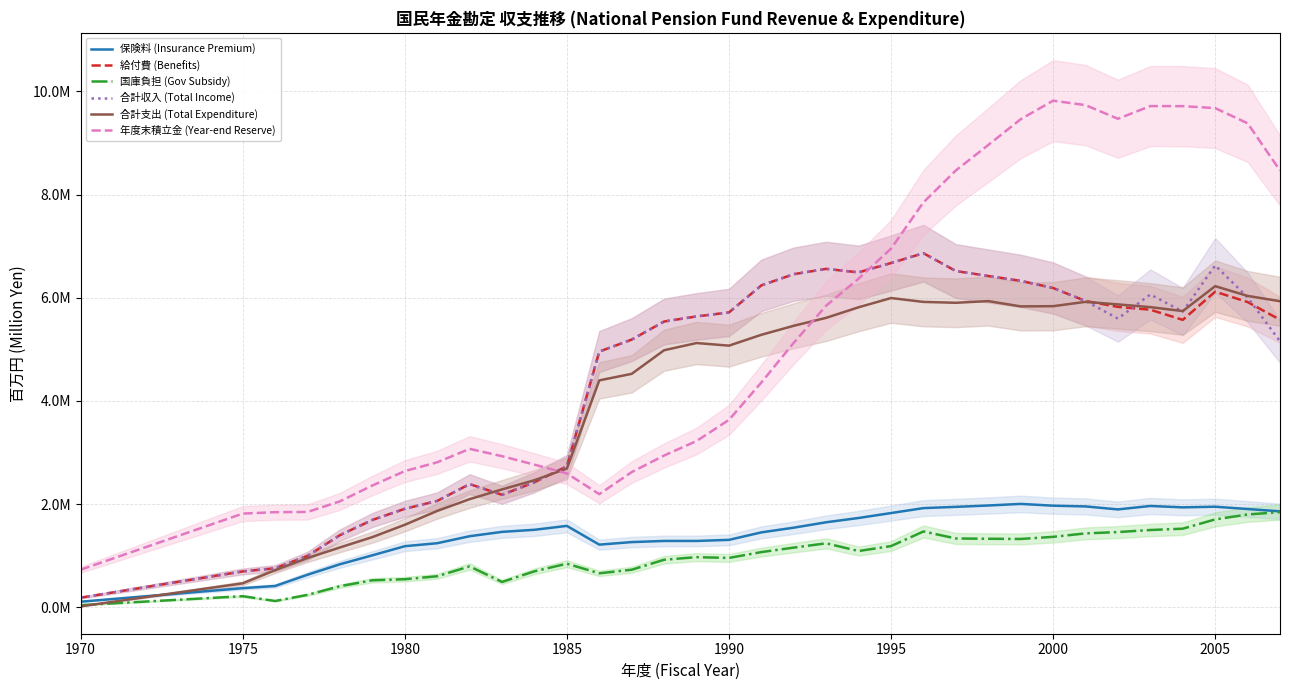

How many interior local valleys does the 合計収入 (Total Income) series have?

4